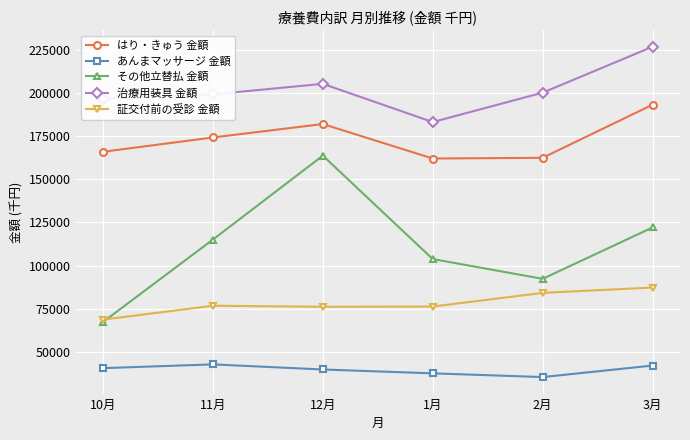

True or false: 治療用装具 金額 and はり・きゅう 金額 cross at least once.

False